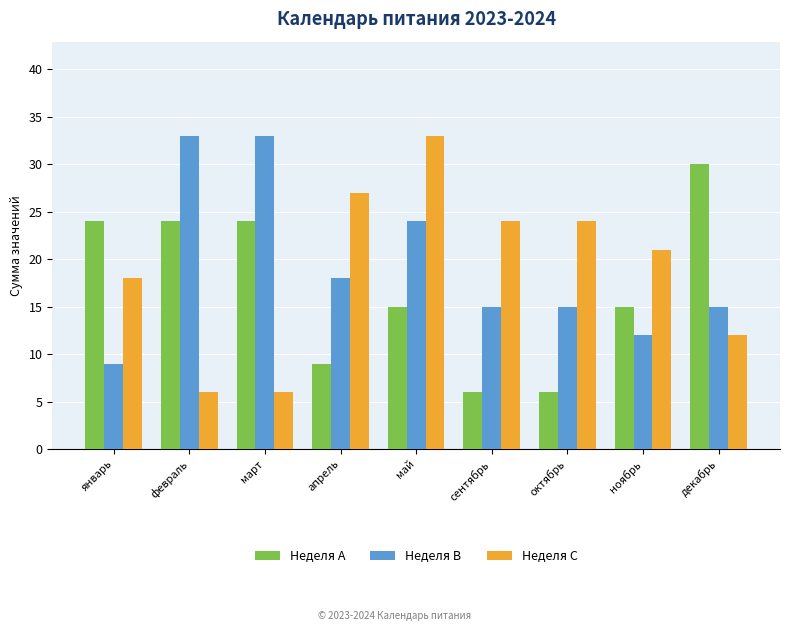

What is the difference between the second highest and minimum values in the Неделя A series?

18